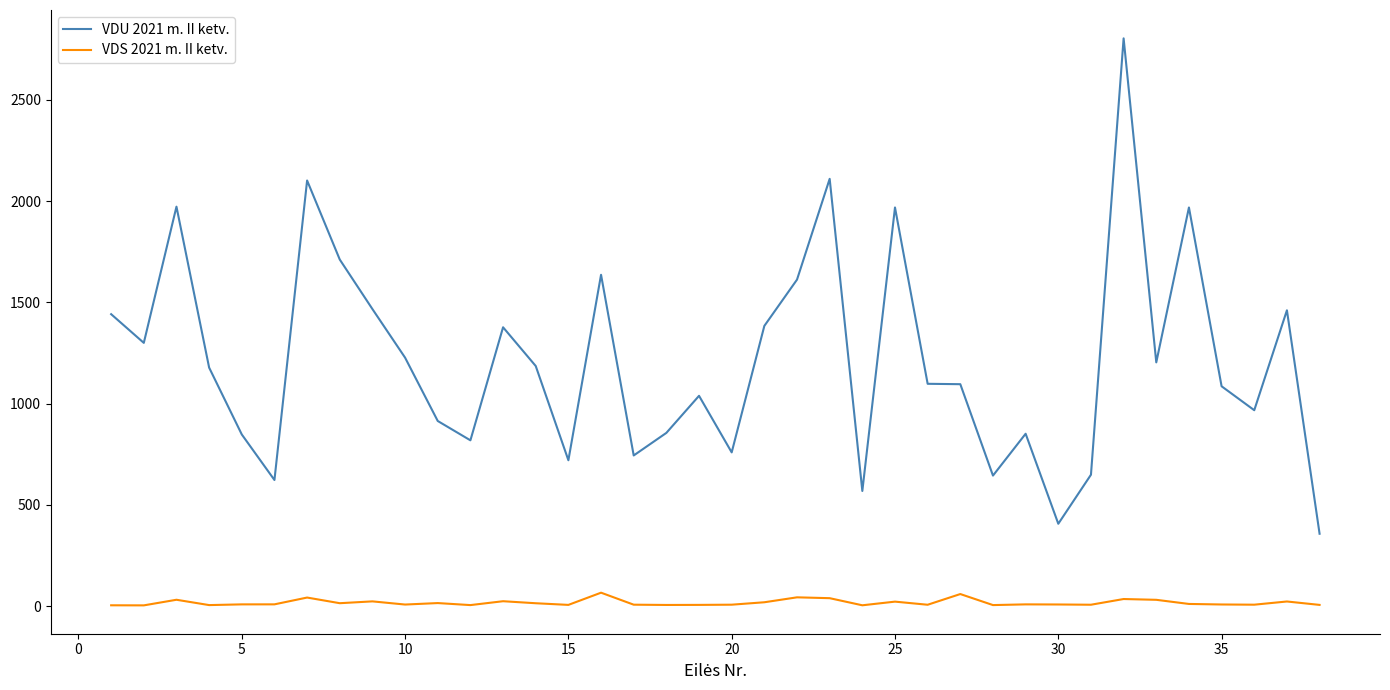

Rank the series by their average value, from lowest to highest.

VDS 2021 m. II ketv., VDU 2021 m. II ketv.